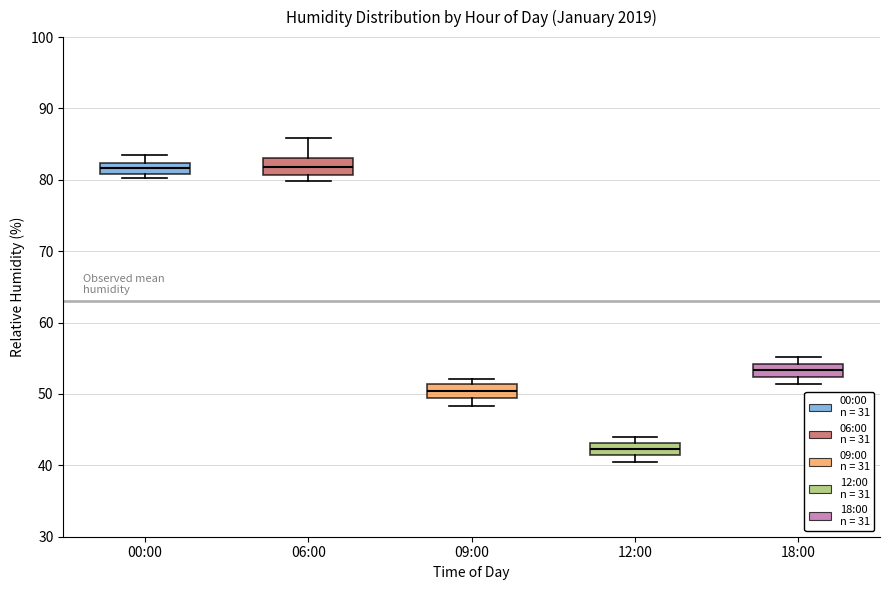

Reading left to right, transcribe this box plot: for each box, give where its median line is, the range the box spans, and where its two whiskers end, as read against the y-axis. The values are not printed on the chart, so give them approximately, as read against the axis.

00:00: median 82 (inside the box), box 81 to 82, whiskers 80 to 84
06:00: median 82, box 81 to 83, whiskers 80 to 86
09:00: median 50, box 49 to 51, whiskers 48 to 52
12:00: median 42, box 41 to 43, whiskers 41 (just below the box's lower edge) to 44
18:00: median 53, box 52 to 54, whiskers 51 to 55